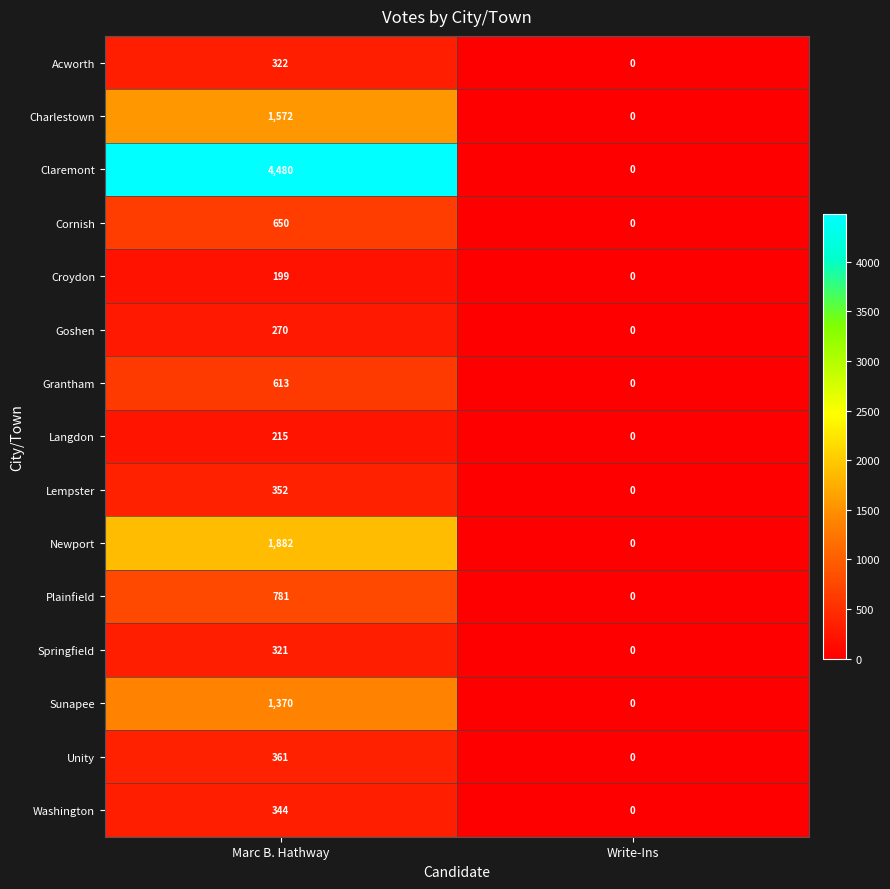

What is the difference between the maximum and minimum values in the Acworth series?

322